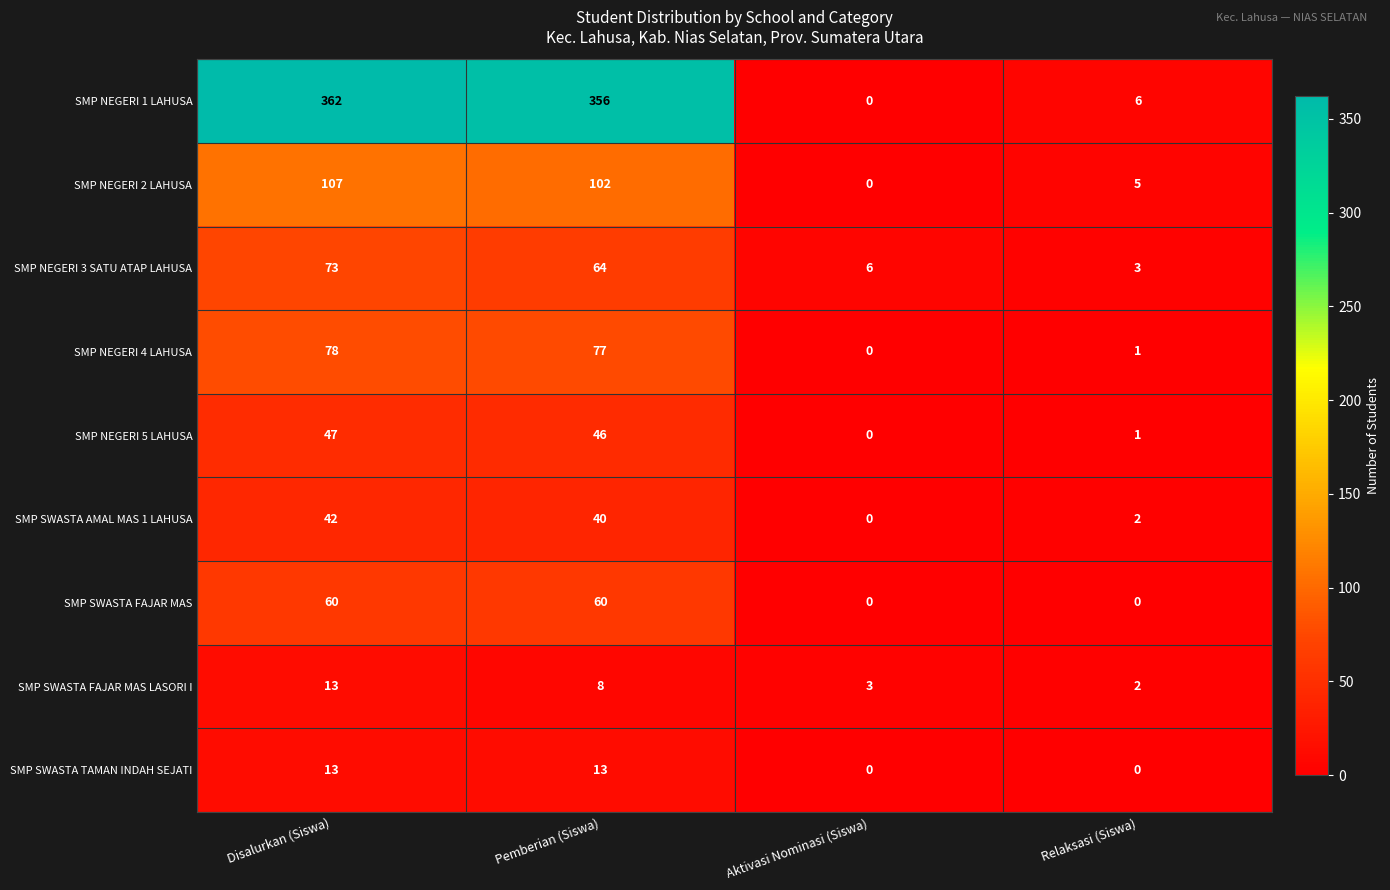

How many categories are shown in the chart?

4